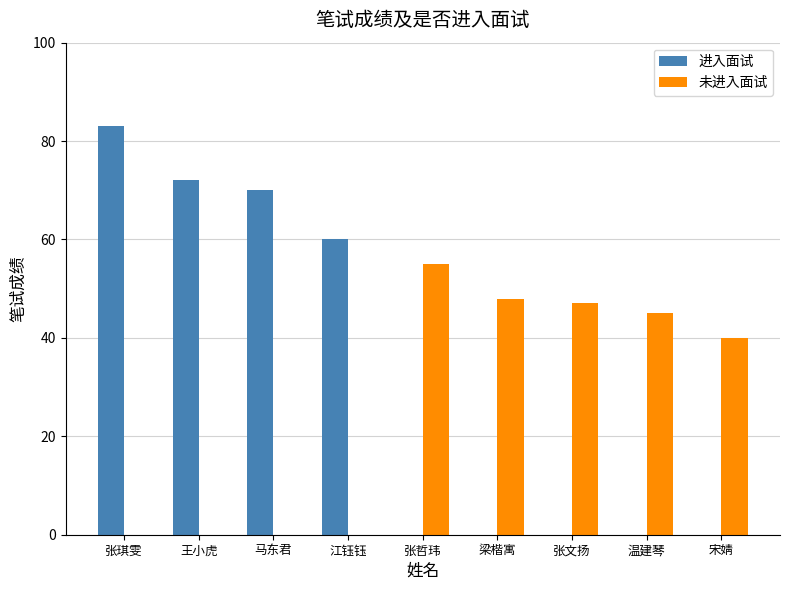

What is the average value of the 进入面试 series?

32